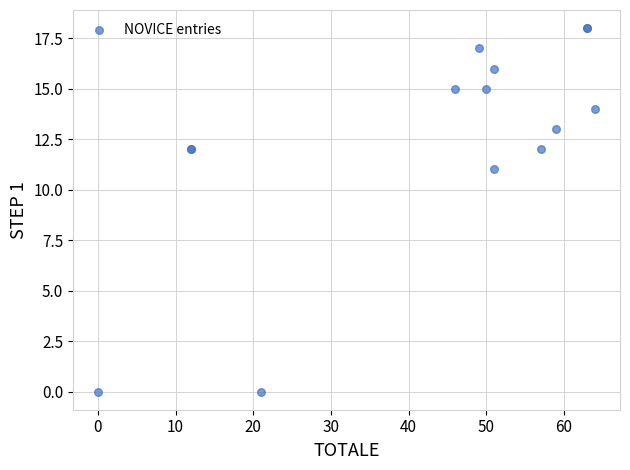

What Y value in the scatter plot is closest to 9?

11